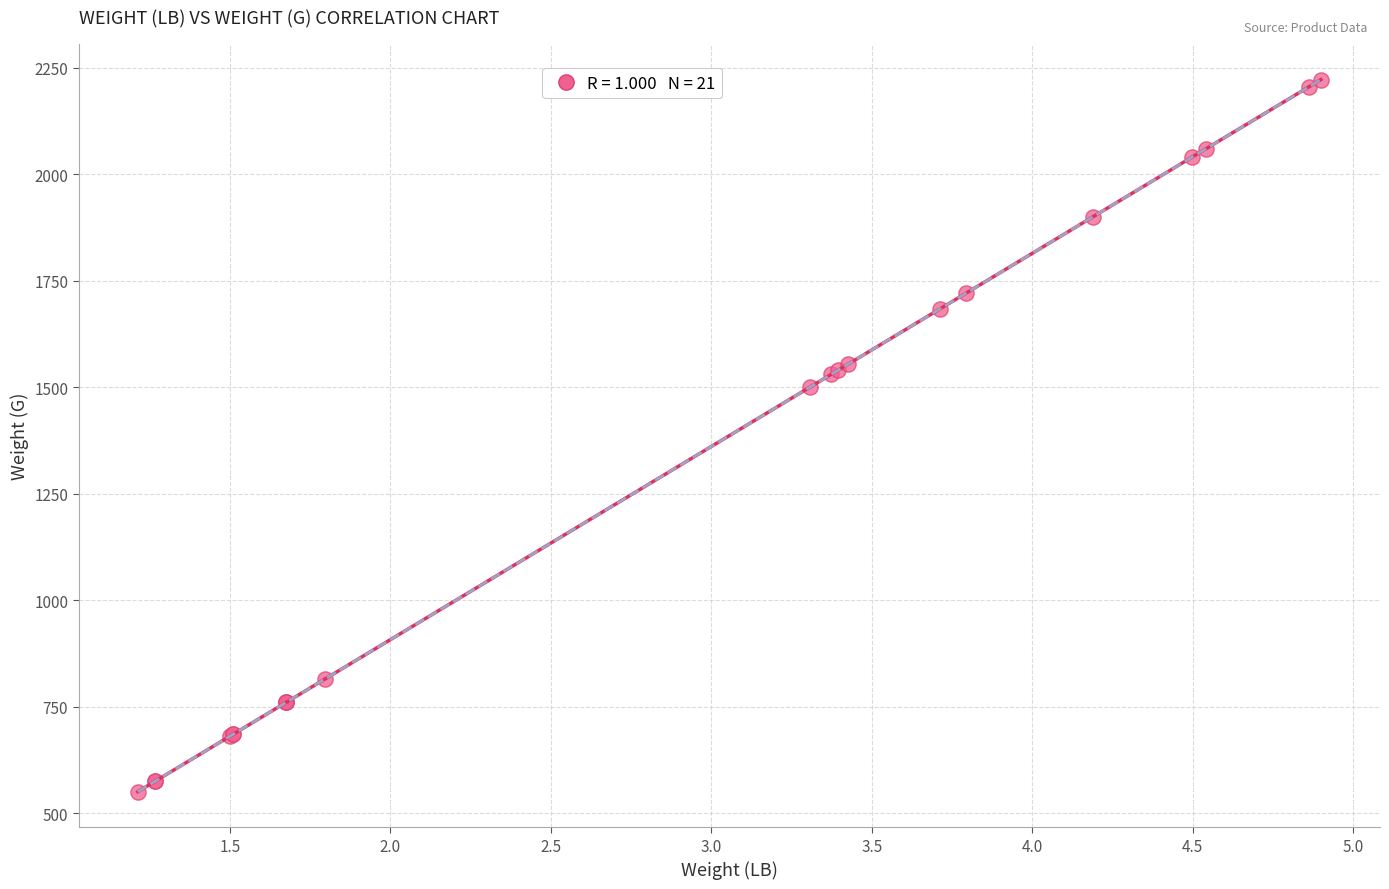

What Y value in the scatter plot is closest to 1386?

1500.0